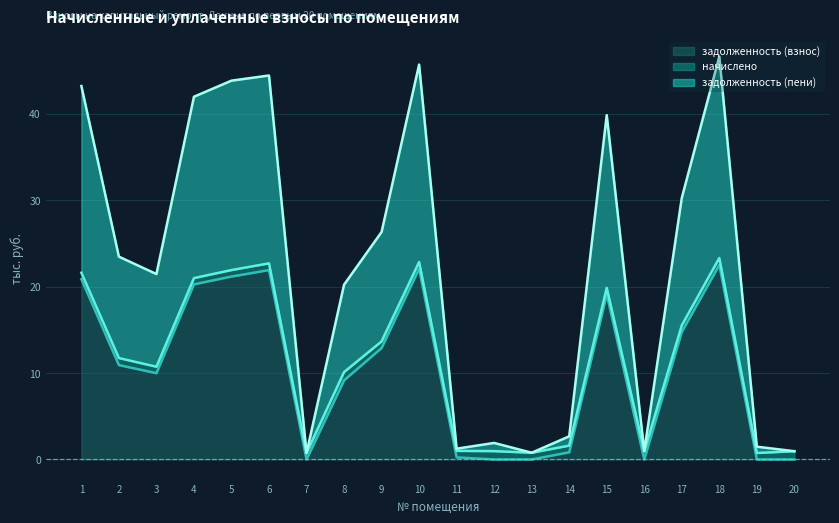

At which category is the sum across all series the highest?

18